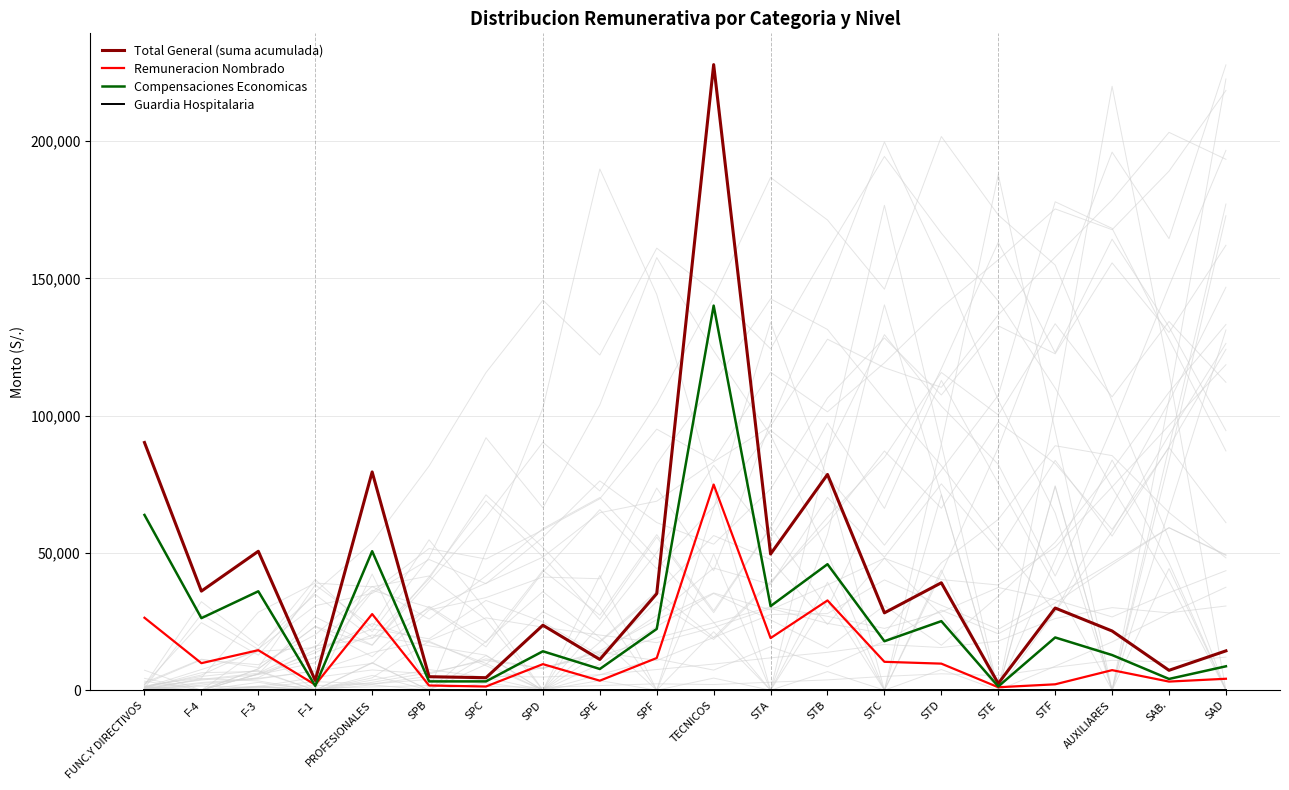

What is the label of the 18th point from the right?

F-3